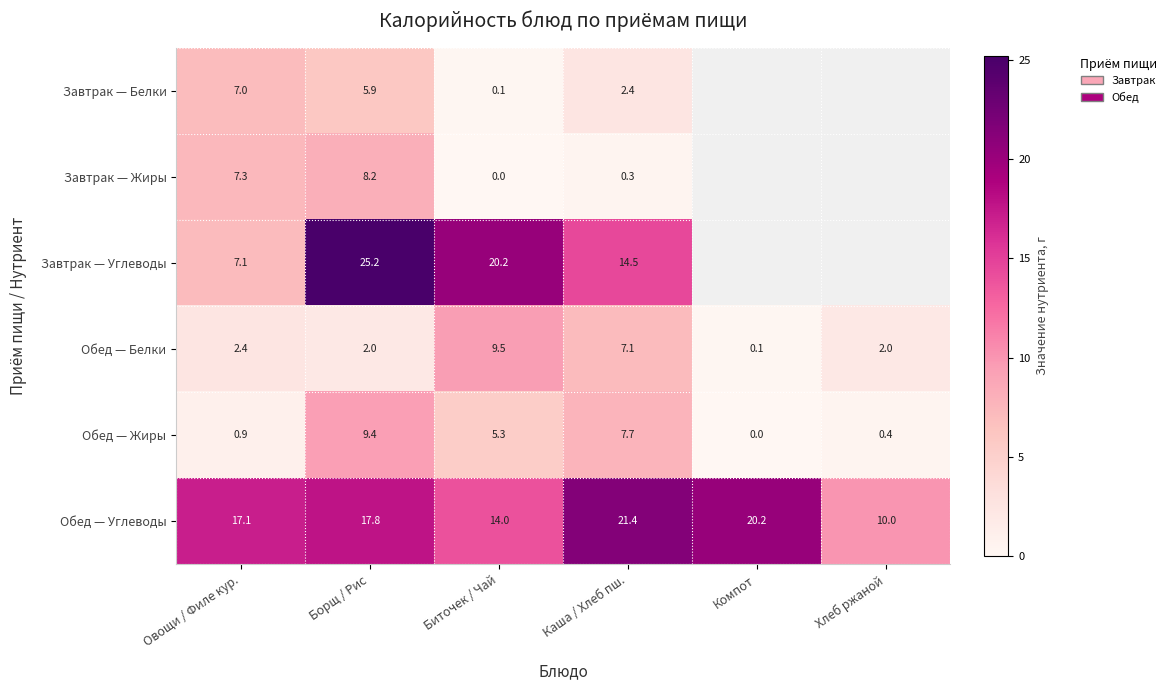

What is the difference between the maximum and second lowest values in the Обед — Углеводы series?

7.4